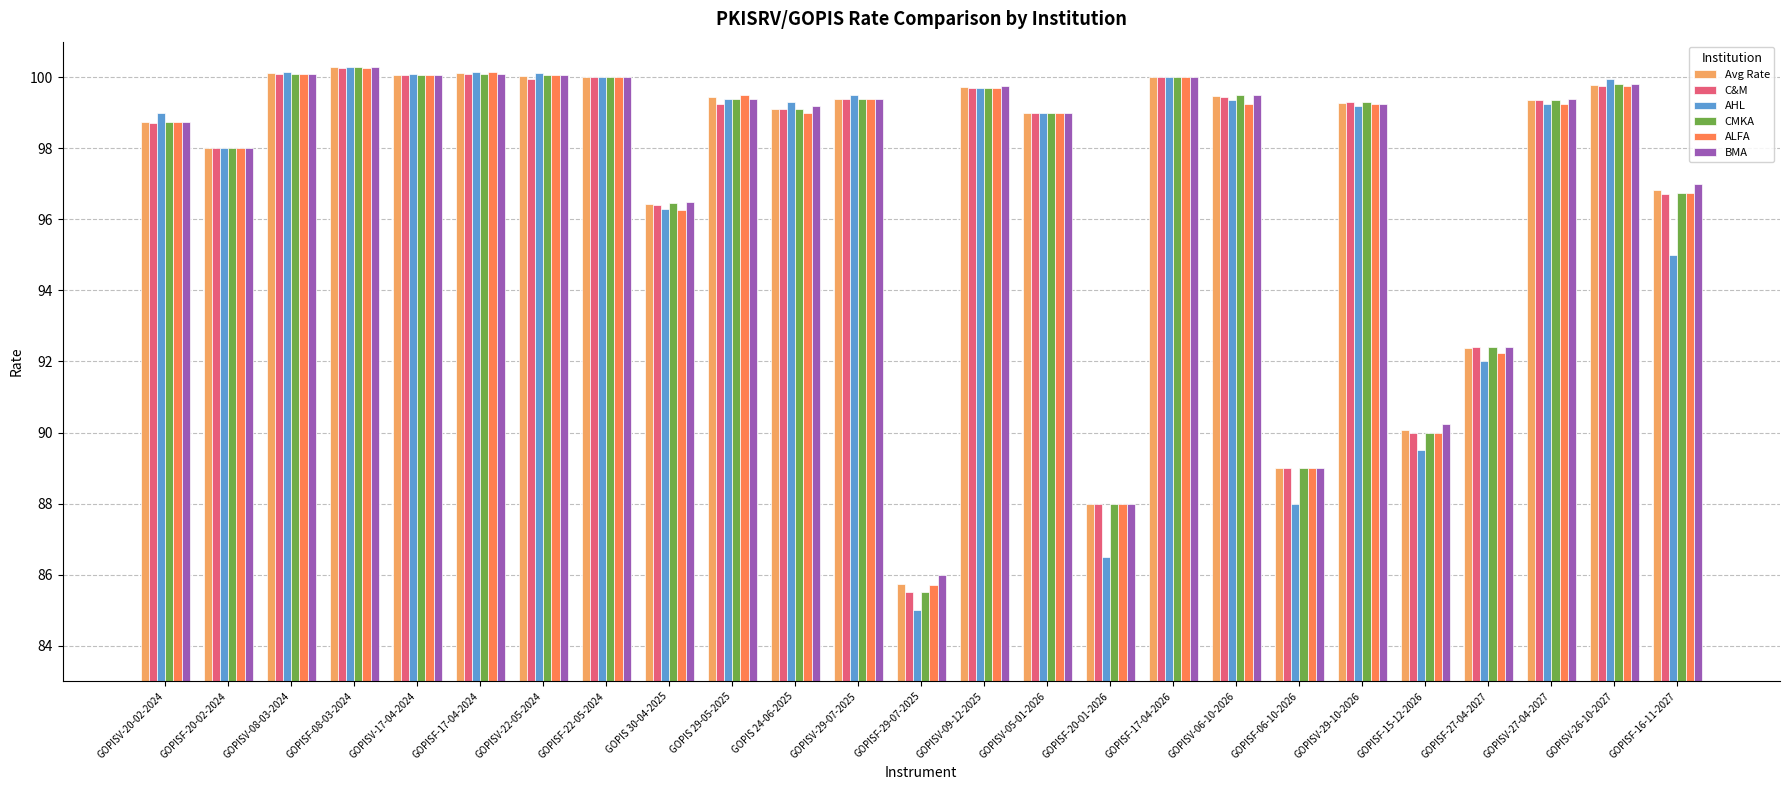

What is the label of the 5th bar from the right?

GOPISF-15-12-2026